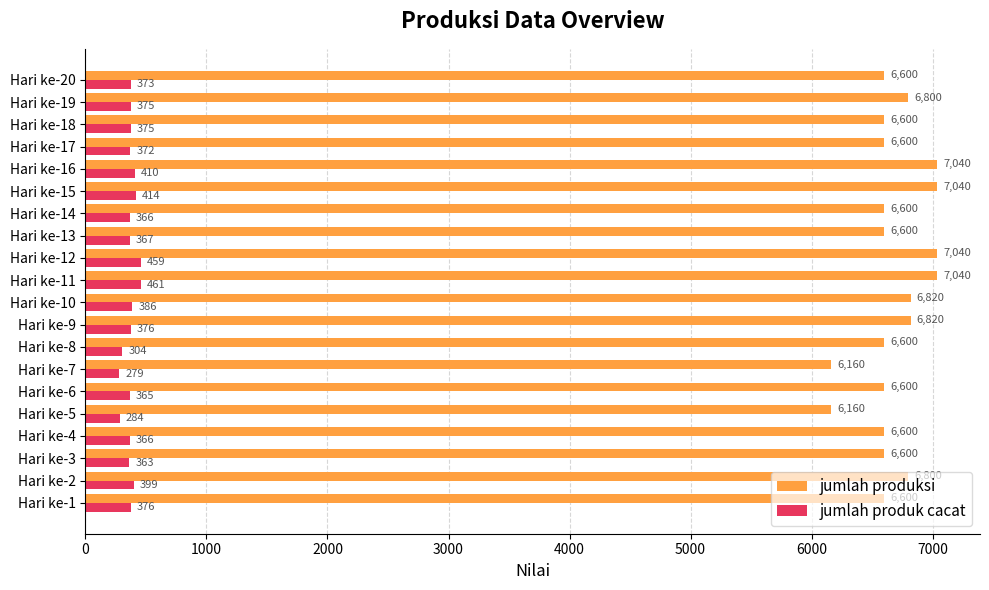

List the series in order of their overall mean, highest first.

jumlah produksi, jumlah produk cacat